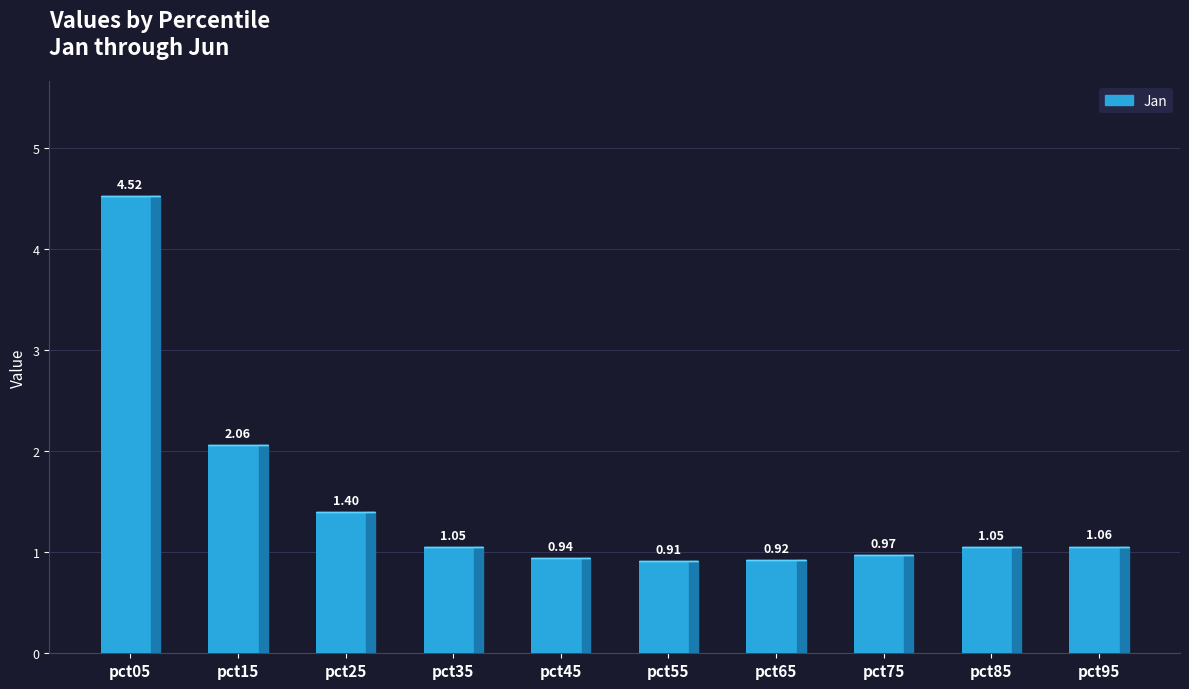

Between pct85 and pct15, which is larger?

pct15